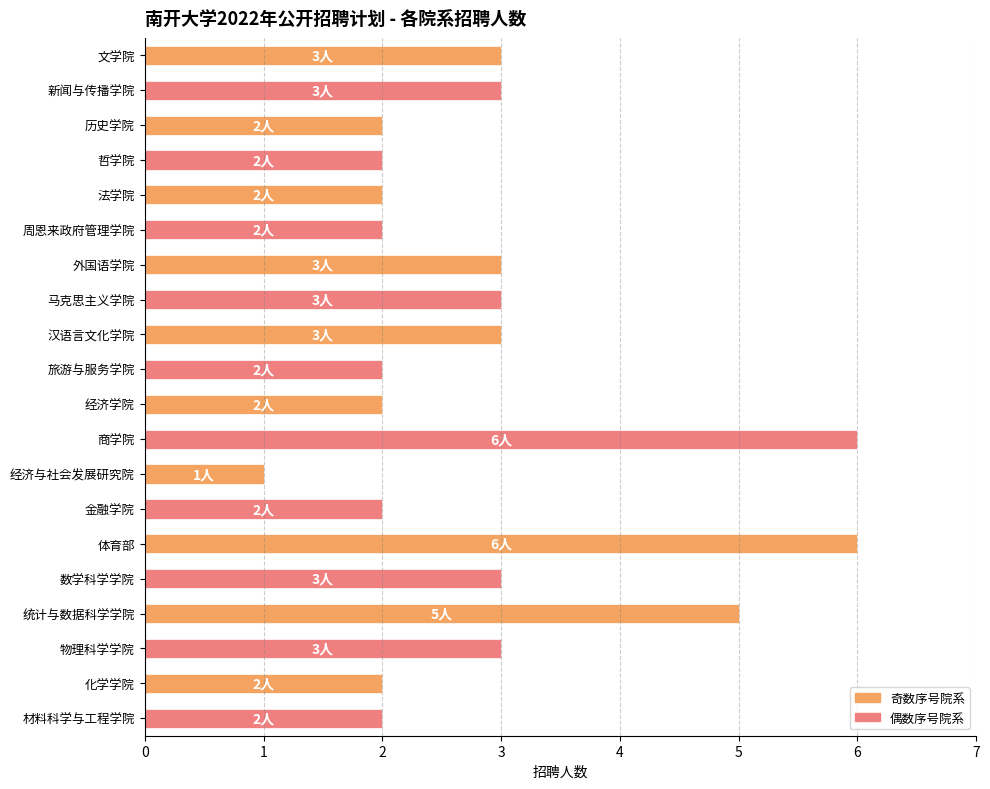

How many values are between 2 and 3?

16